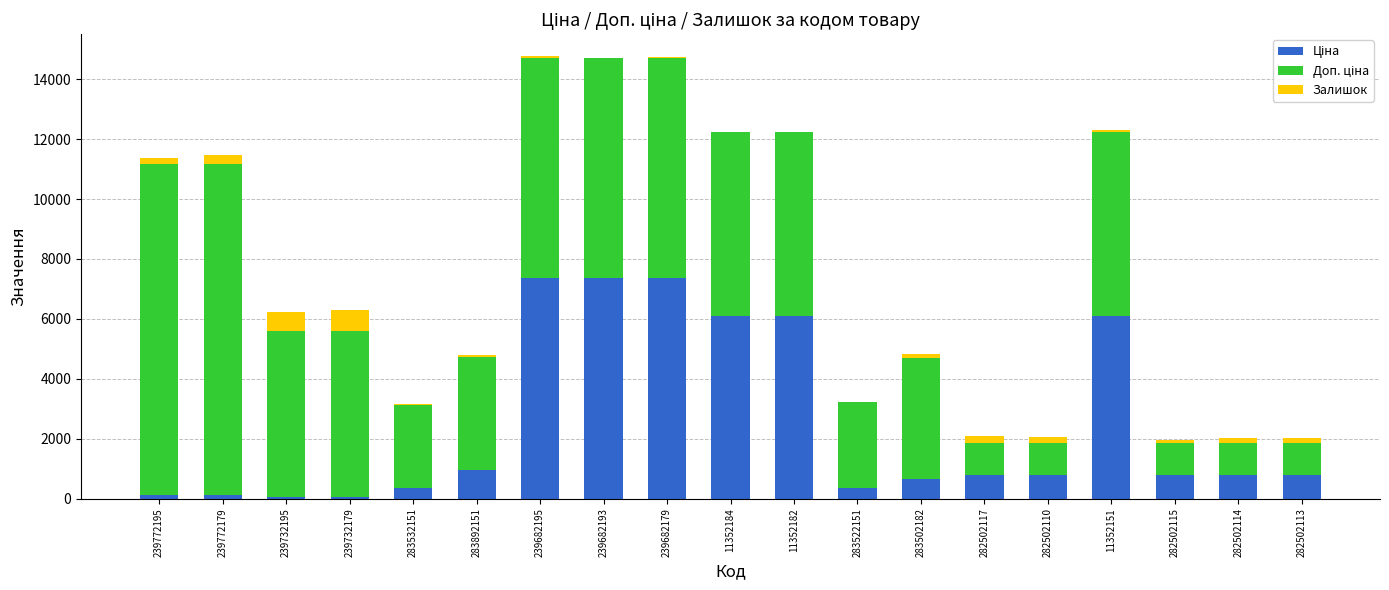

Between 239682179 and 282502115, which is larger?

239682179